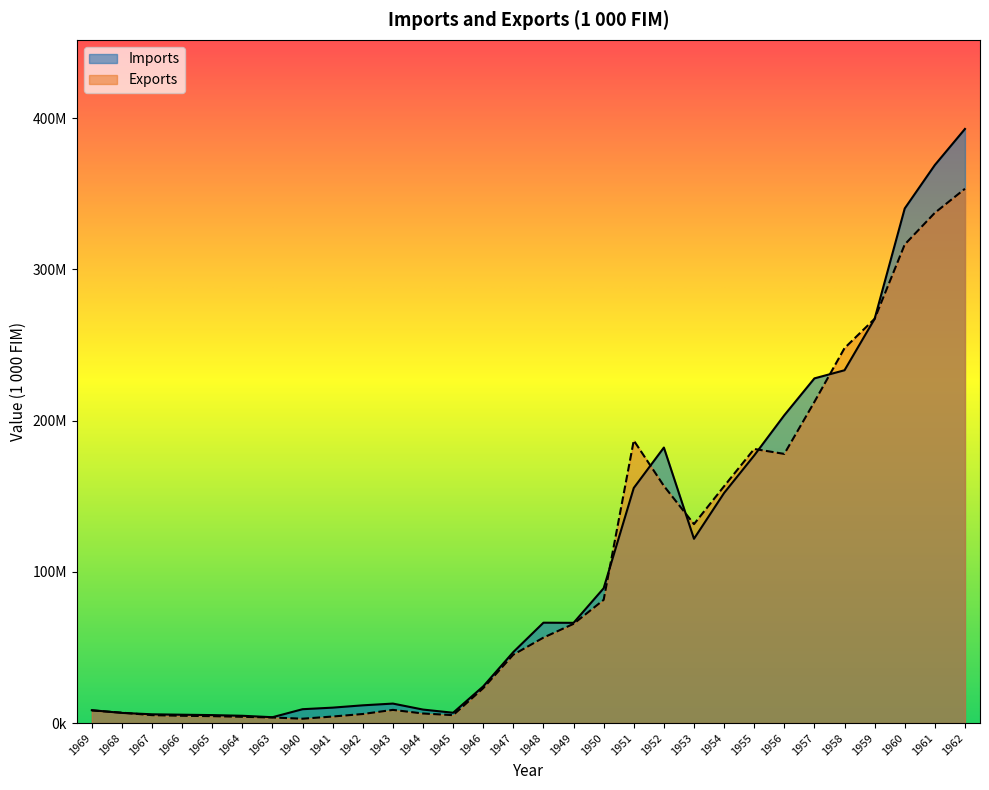

Which series has the largest total across all categories?

Imports